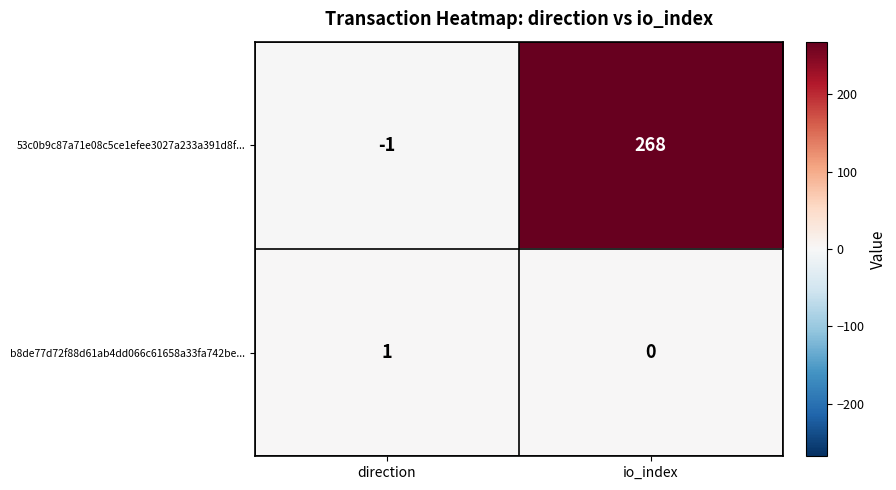

Reading left to right, extract all data points from this chart.

53c0b9c87a71e08c5ce1efee3027a233a391d8f...: direction=-1	io_index=268
b8de77d72f88d61ab4dd066c61658a33fa742be...: direction=1	io_index=0